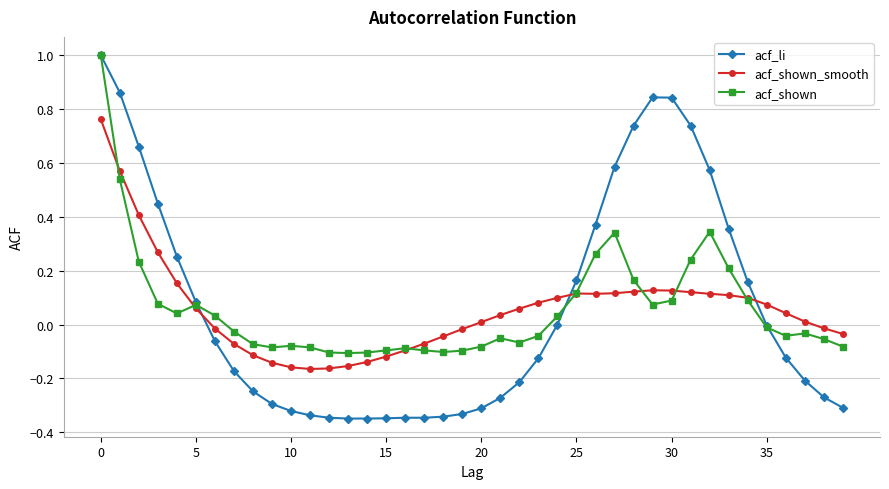

Which series has the widest spread of values?

acf_li